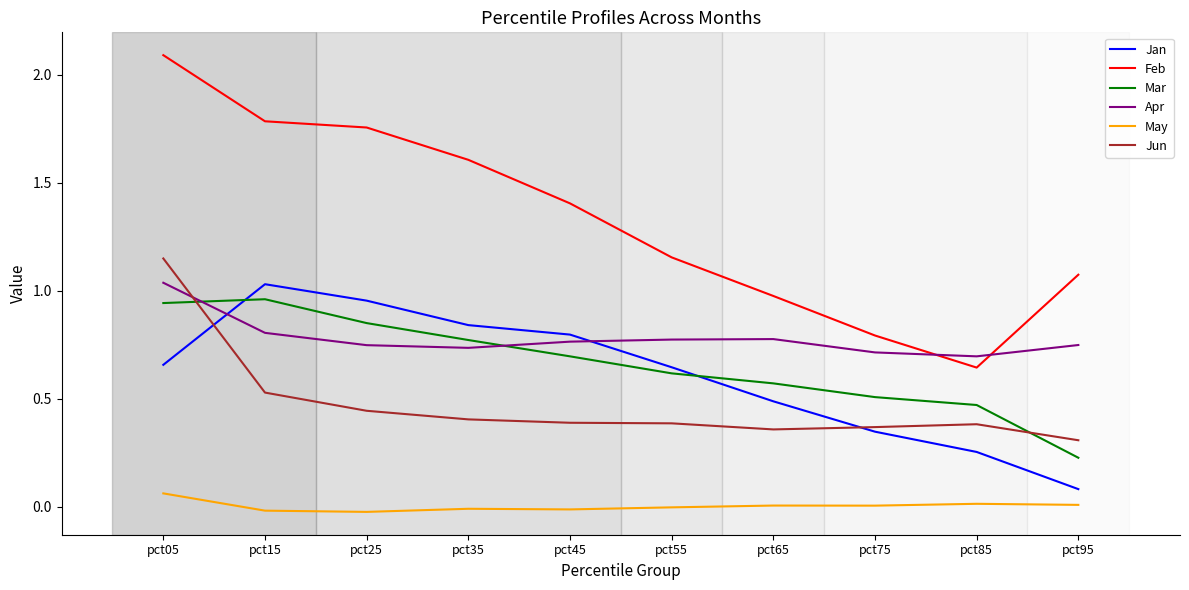

At which label does May reach its peak?

pct05